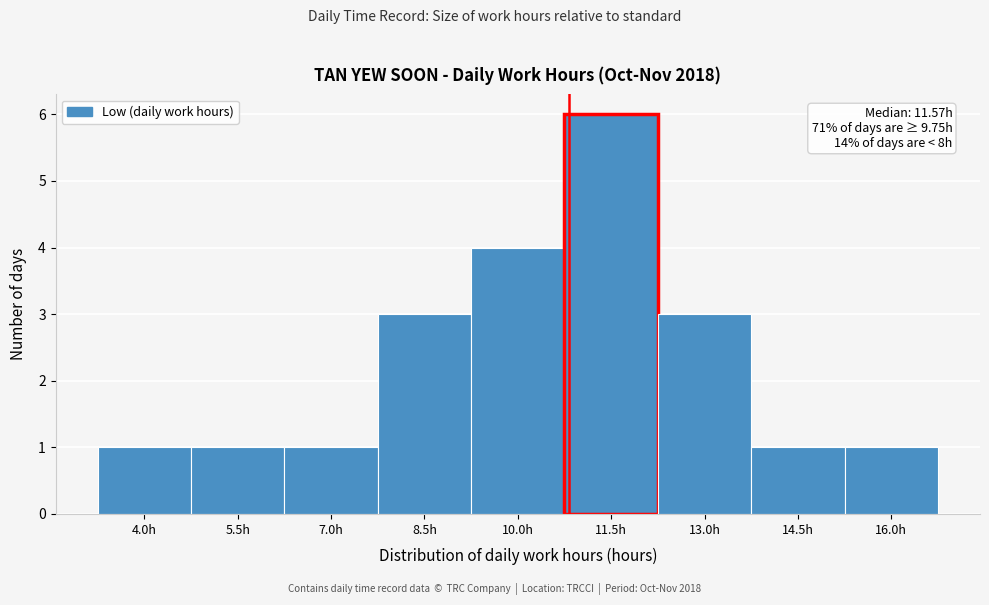

Reading left to right, extract all data points from this chart.

4.0h=1	5.5h=1	7.0h=1	8.5h=3	10.0h=4	11.5h=6	13.0h=3	14.5h=1	16.0h=1